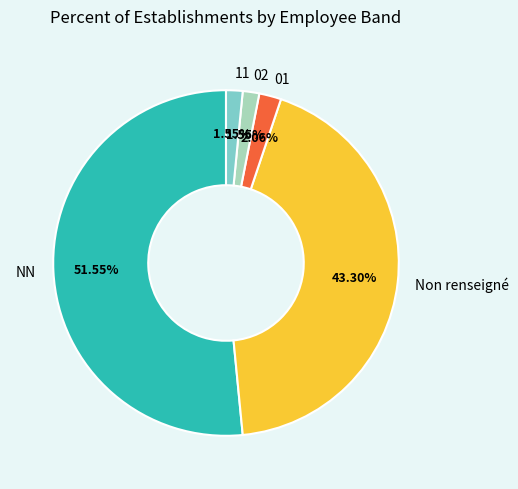

How many segments does this pie chart have?

5